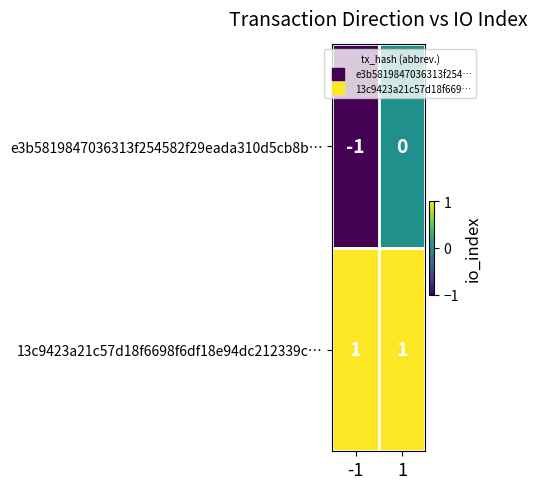

How many categories are shown in the chart?

2